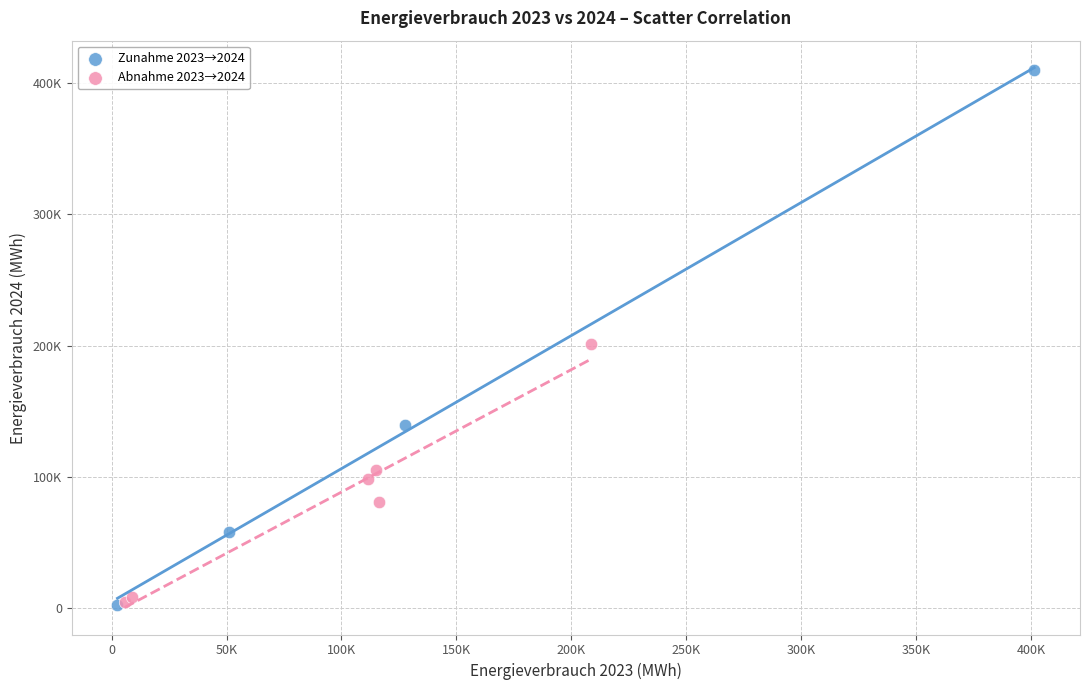

Which series contains the highest Y value?

Zunahme 2023→2024